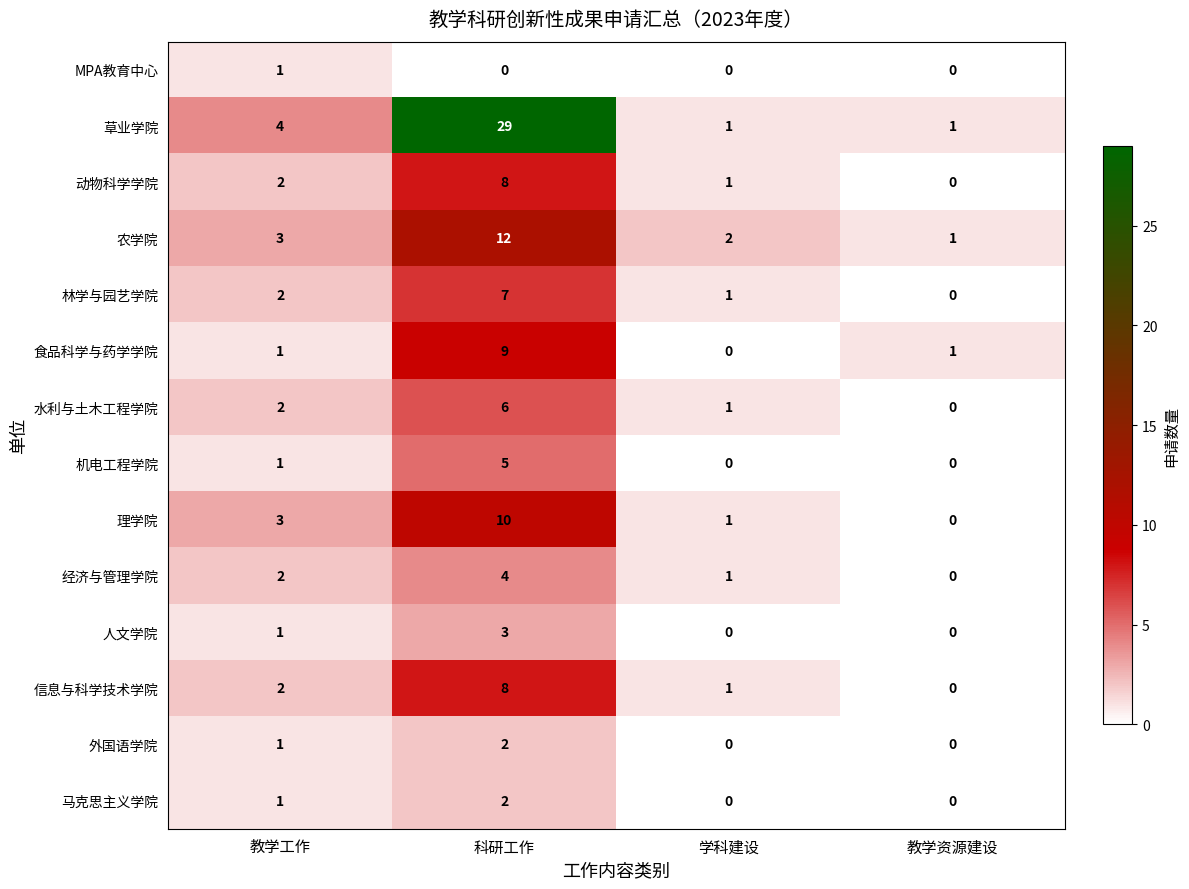

Which label corresponds to the largest value in the chart?

科研工作